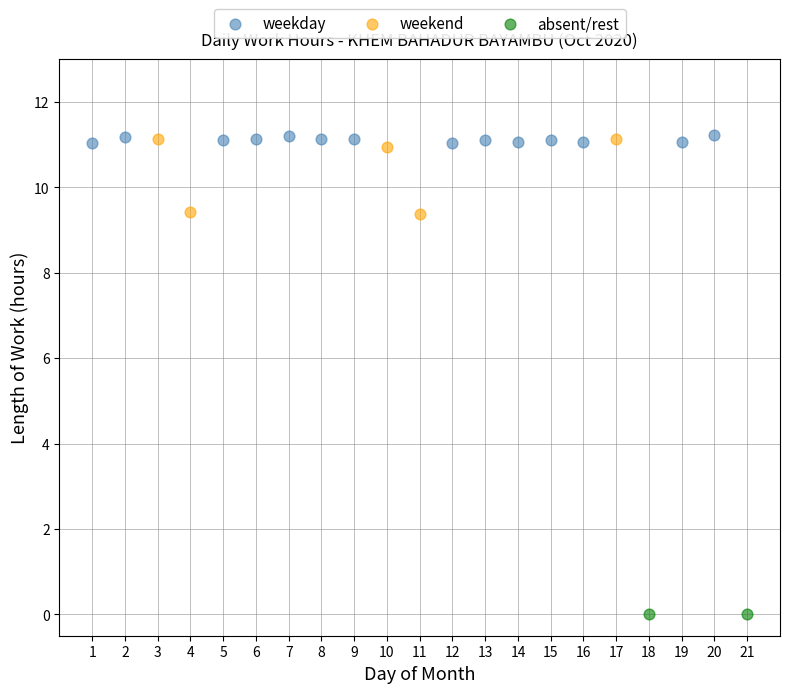

What are all the series names shown in the legend?

weekday, weekend, absent/rest